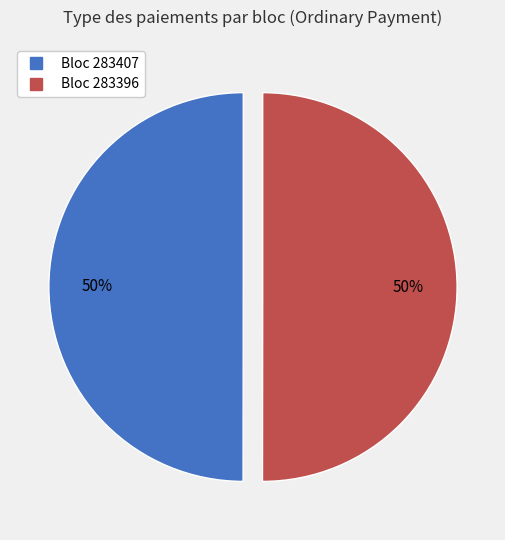

To the nearest percent, what is the average slice percentage?

50%